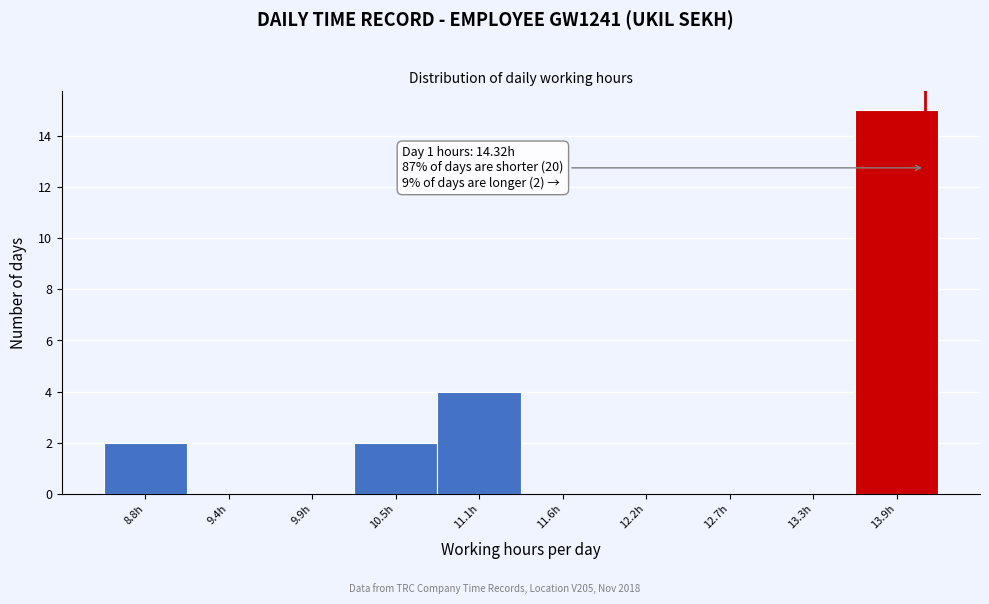

Reading left to right, list all the values displayed in this chart.

8.8h=2	9.4h=0	9.9h=0	10.5h=2	11.1h=4	11.6h=0	12.2h=0	12.7h=0	13.3h=0	13.9h=15